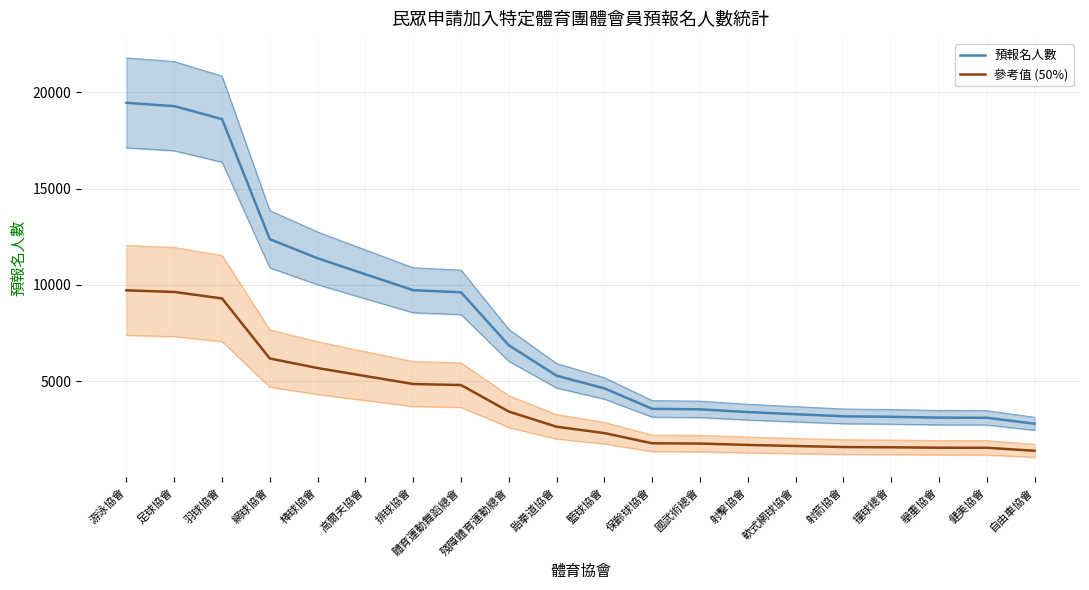

Is the value of 參考值 (50%) at 射箭協會 greater than the value of 預報名人數 at 排球協會?

No